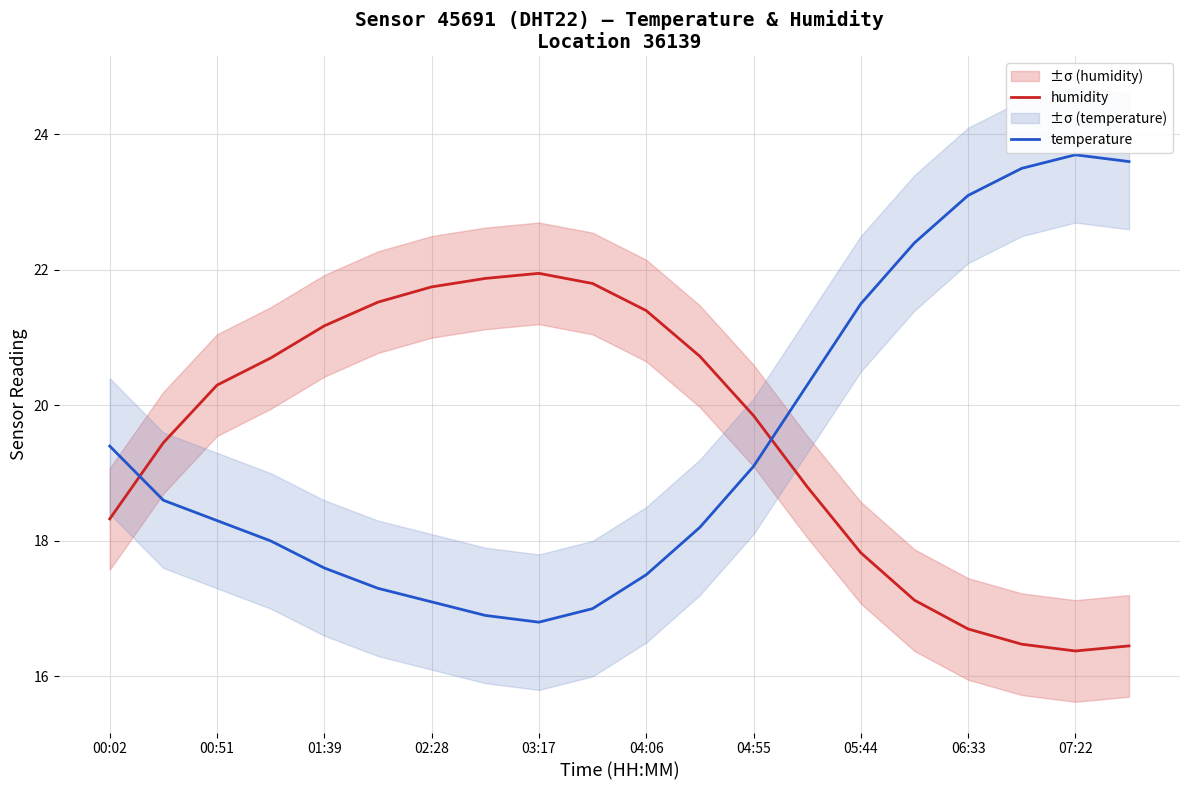

Count the number of data series in this chart.

2